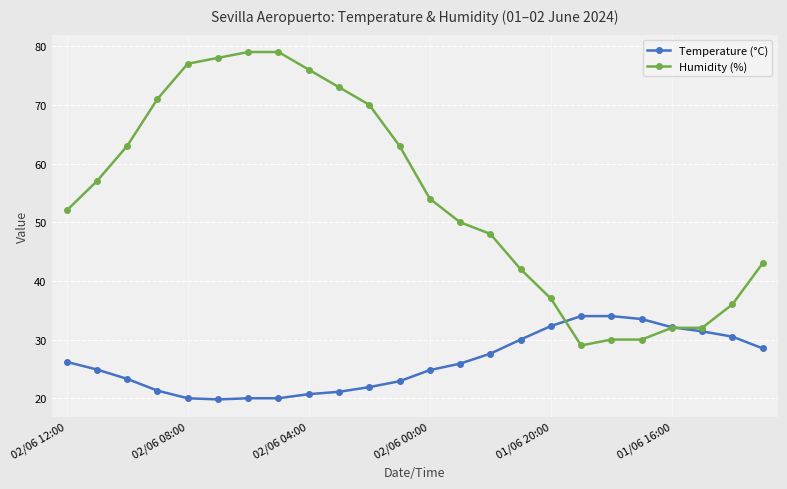

Which series ends up on top after the final intersection of Temperature (°C) and Humidity (%)?

Humidity (%)